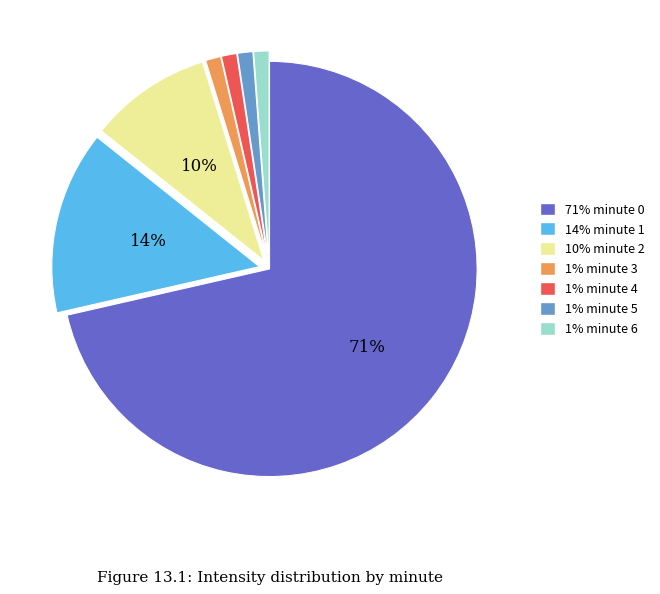

To the nearest percent, what is the average slice percentage?

14%